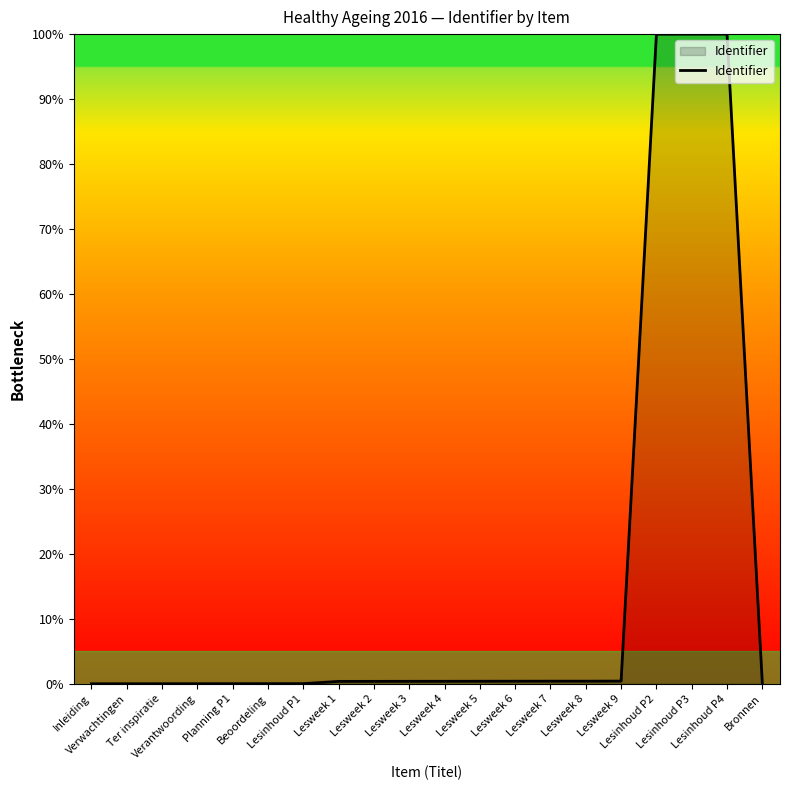

What is the greatest value displayed?

100.0